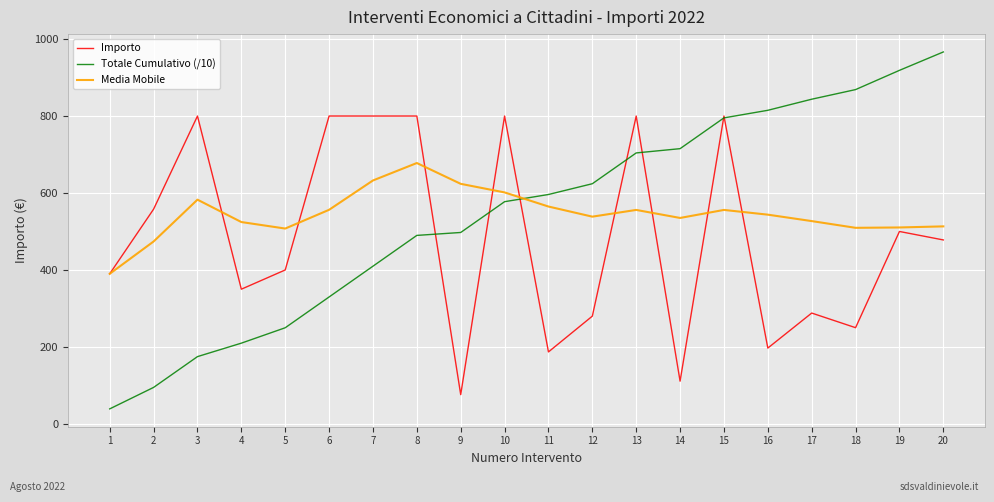

The value of Media Mobile at 19 is 871.0. True or false?

False